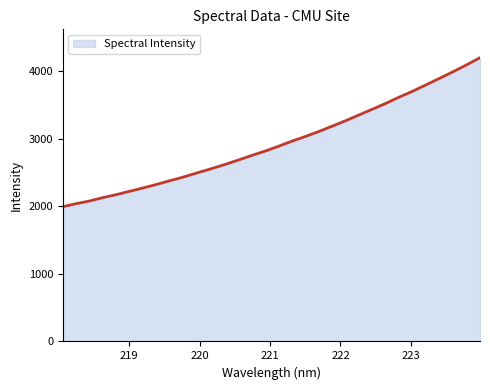

What is the smallest value displayed?

1992.5